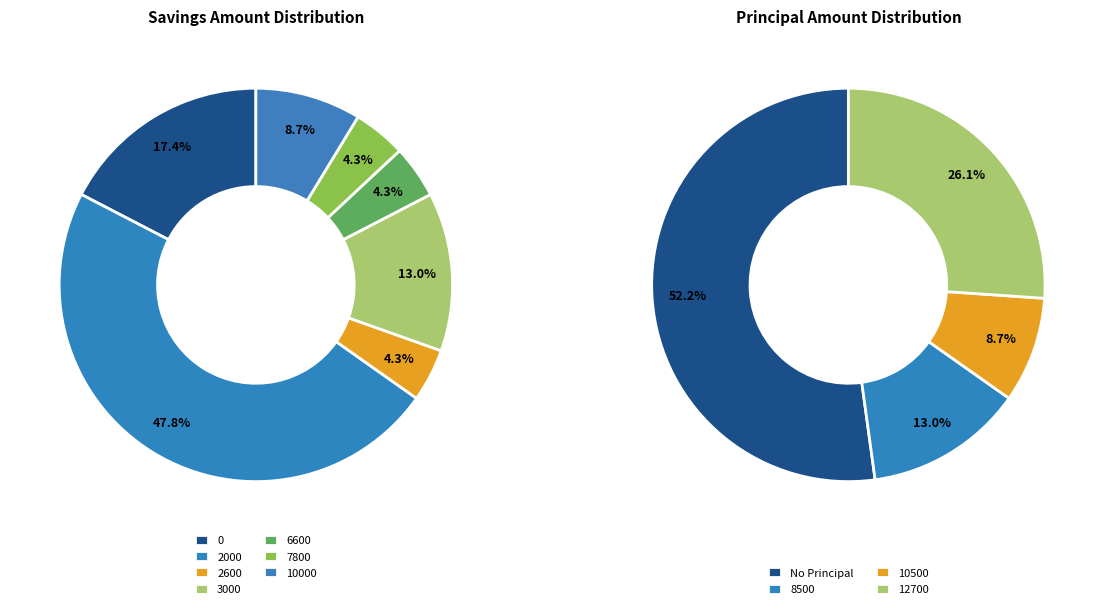

Which series has the widest spread of values?

principal_values